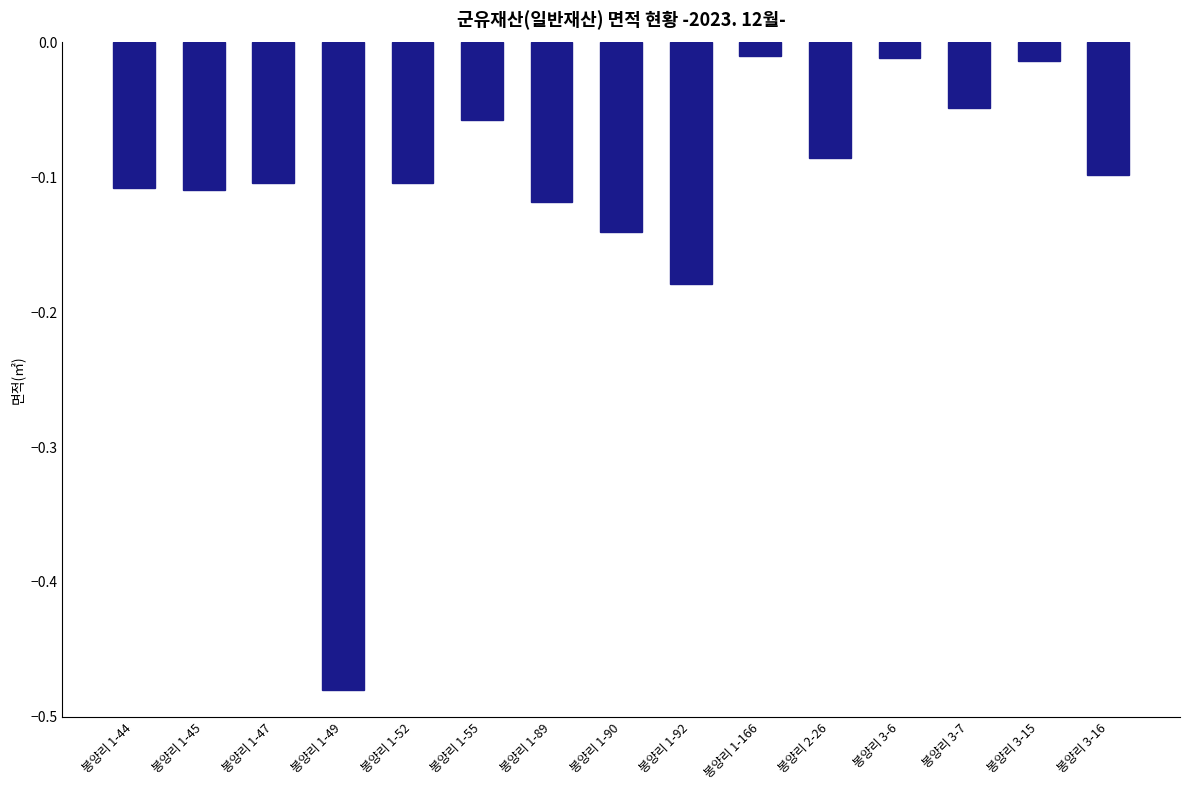

What is the sum of all values?

-1.7